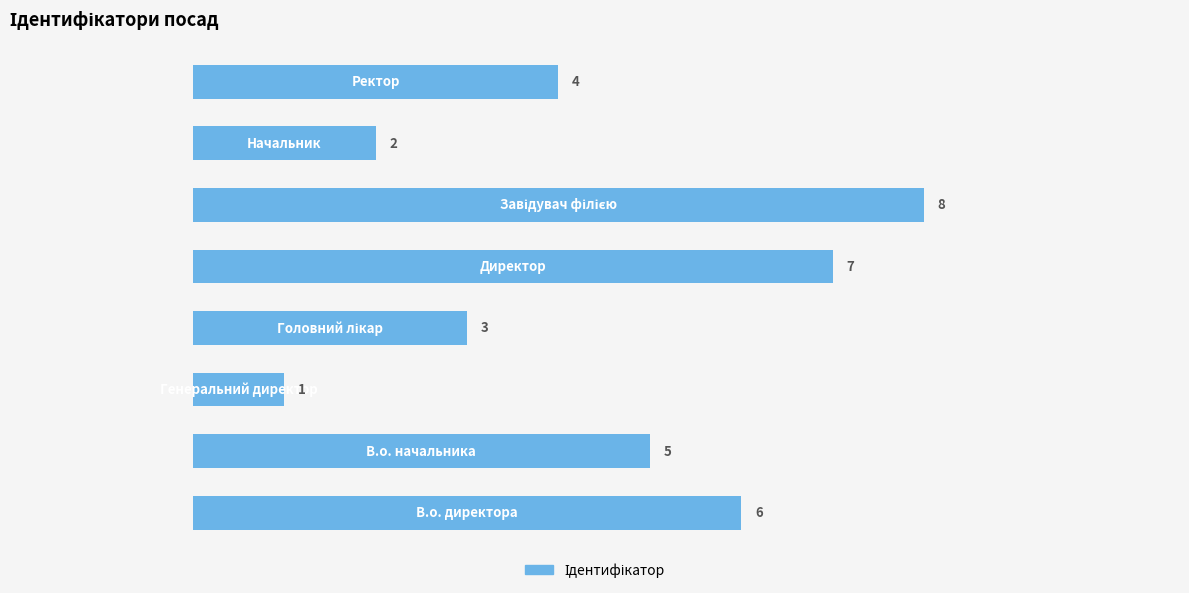

What is the maximum value shown in the chart?

8